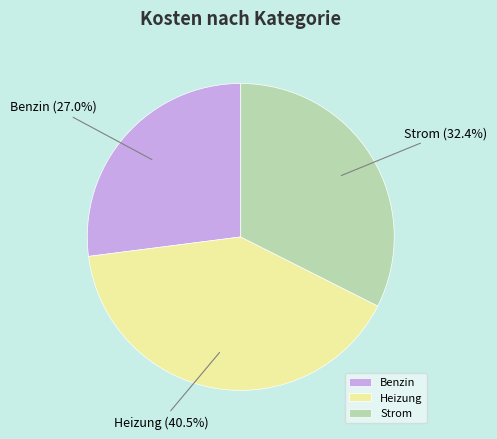

Is it true that Strom is 39% of the pie?

False